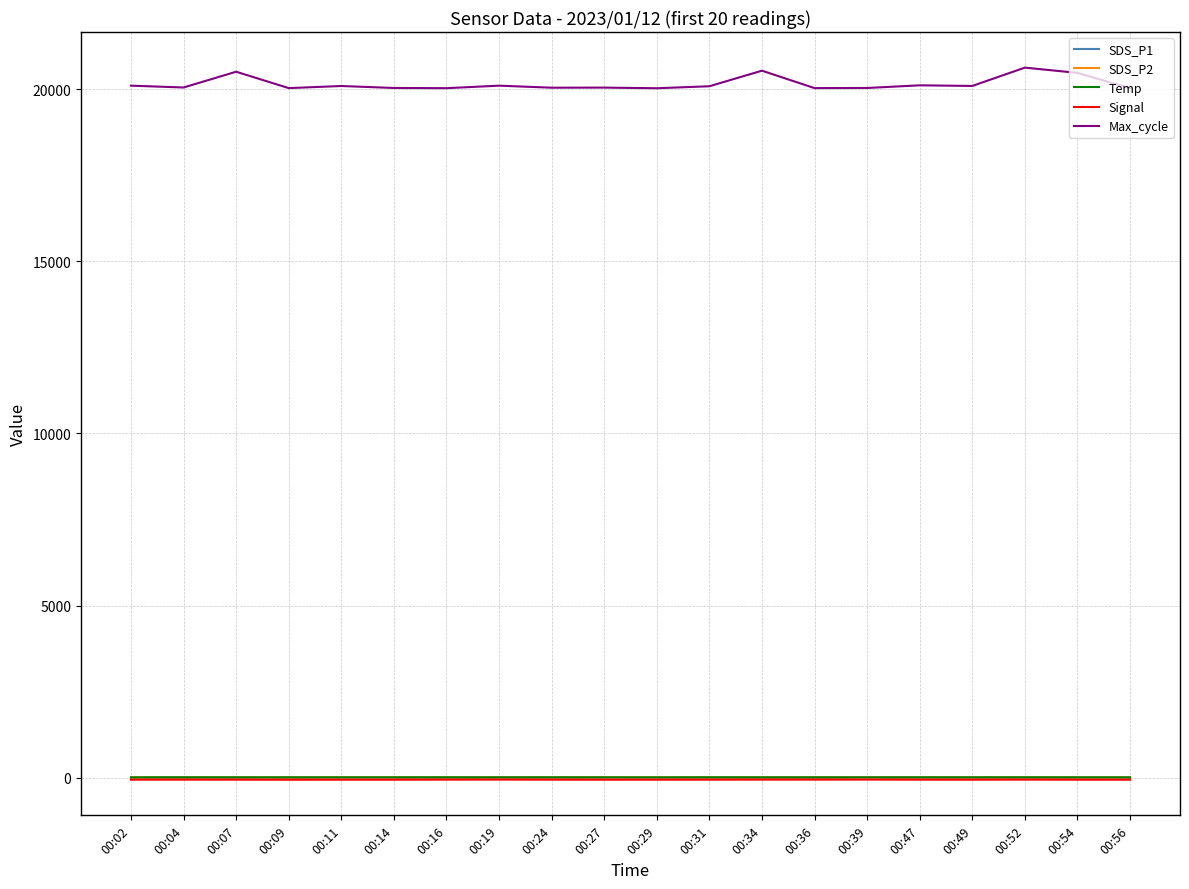

True or false: Max_cycle and Signal intersect in this chart.

False